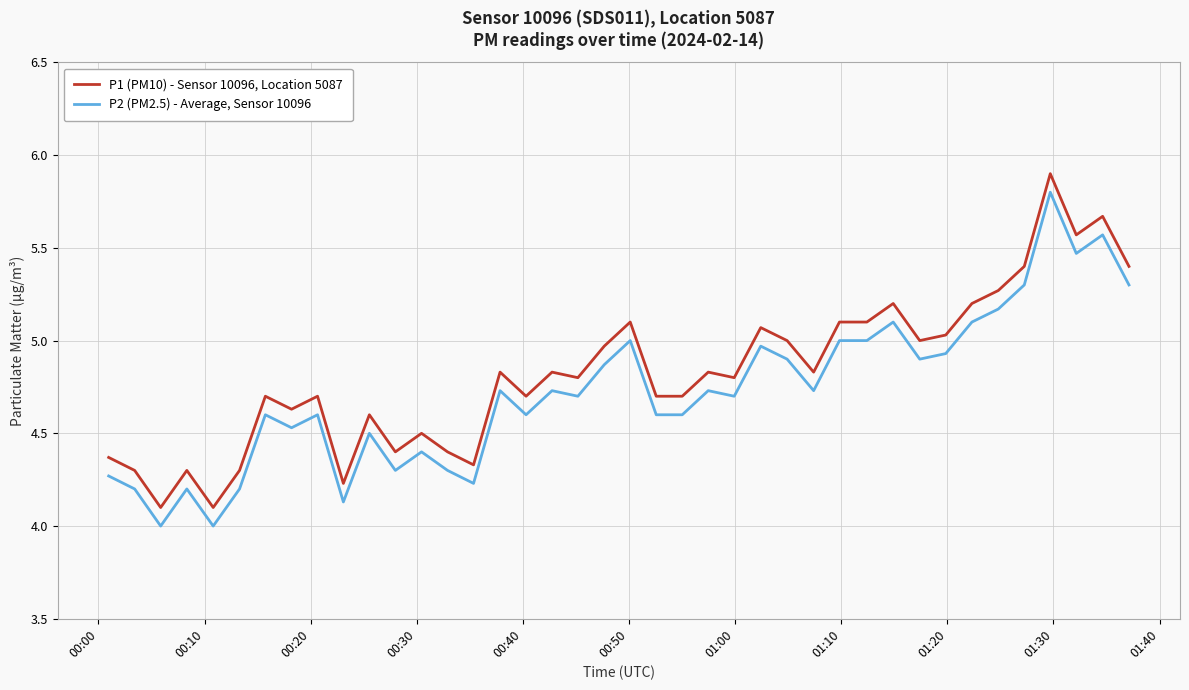

True or false: P1 (PM10) - Sensor 10096, Location 5087 and P2 (PM2.5) - Average, Sensor 10096 cross at least once.

False